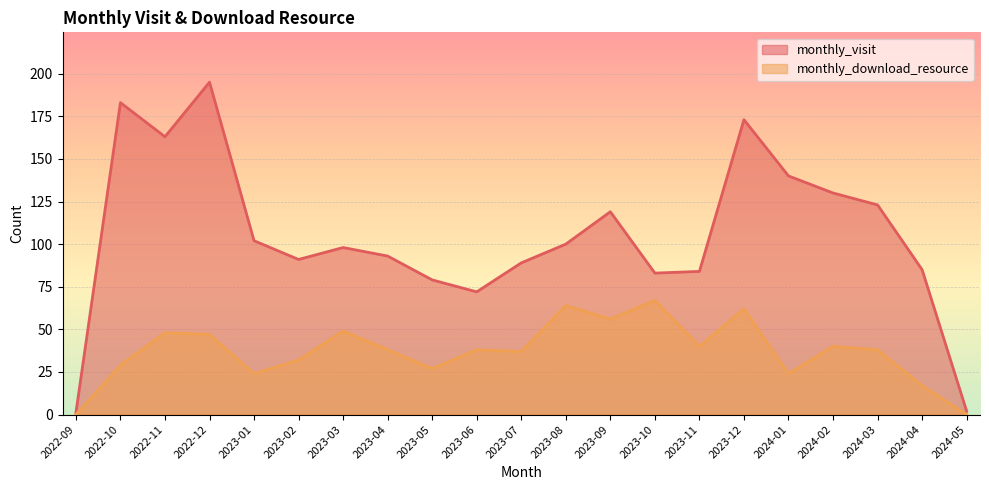

True or false: monthly_download_resource and monthly_visit intersect in this chart.

False